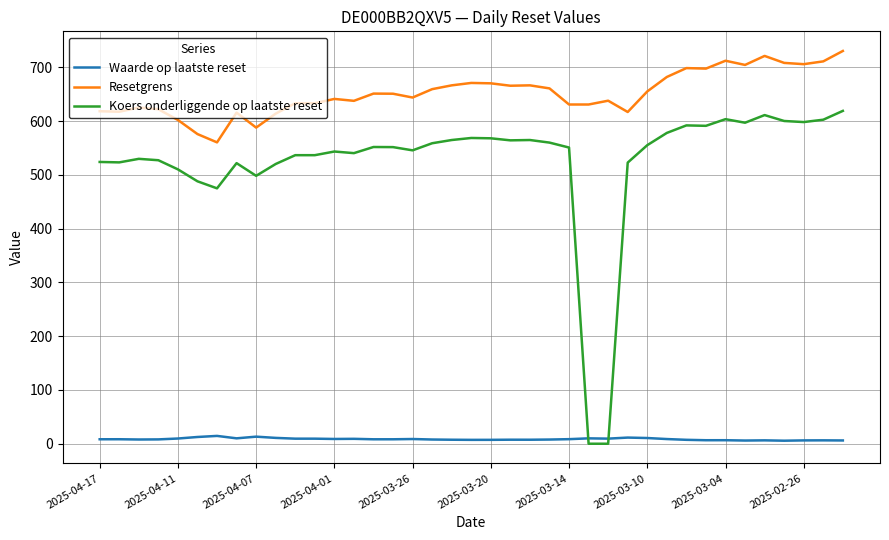

What is the greatest value displayed?

730.7